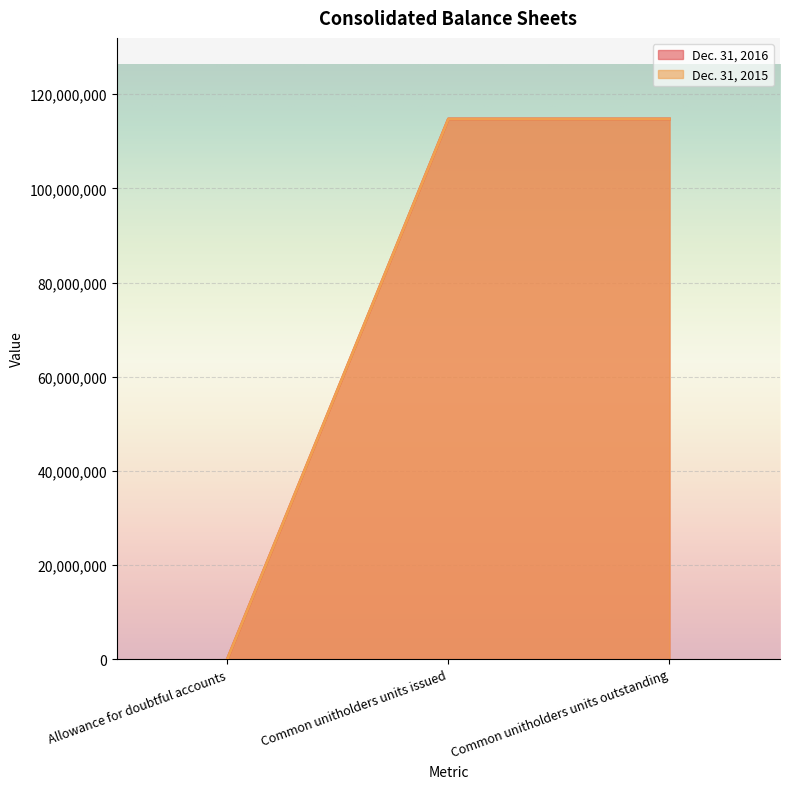

Which series changed the most between Allowance for doubtful accounts and Common unitholders units issued?

Dec. 31, 2016